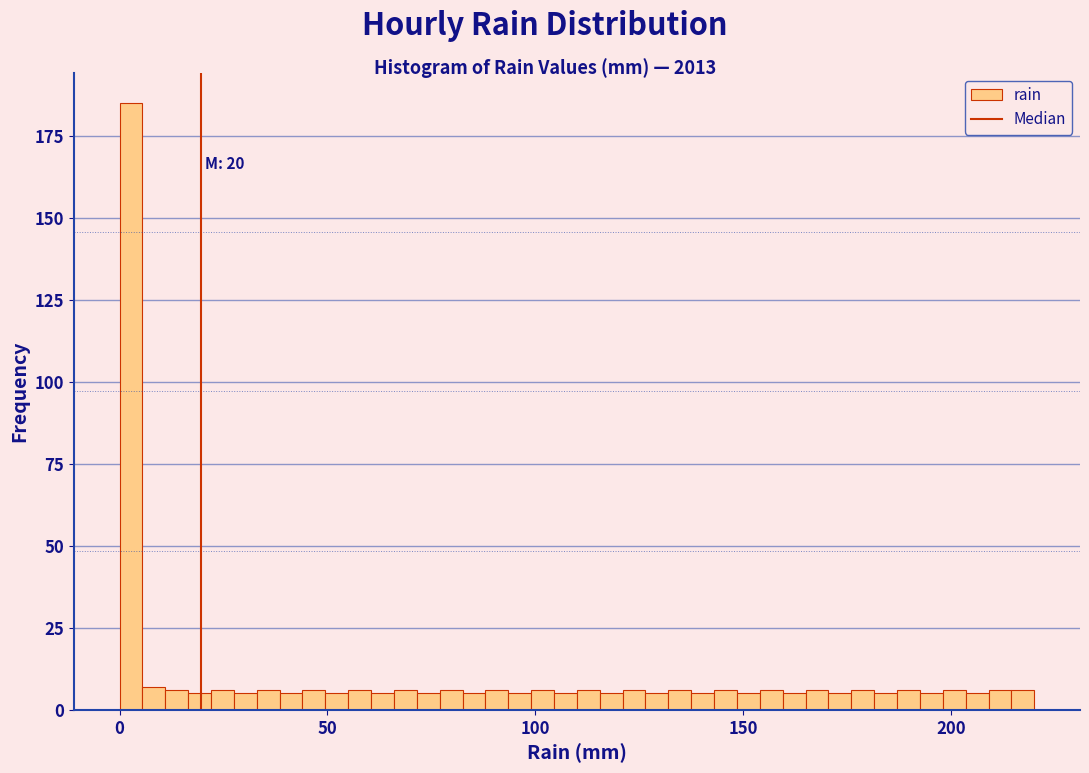

Around what value on the x-axis is the tallest bar? Give the approximate position of its centre, as read against the axis.

5